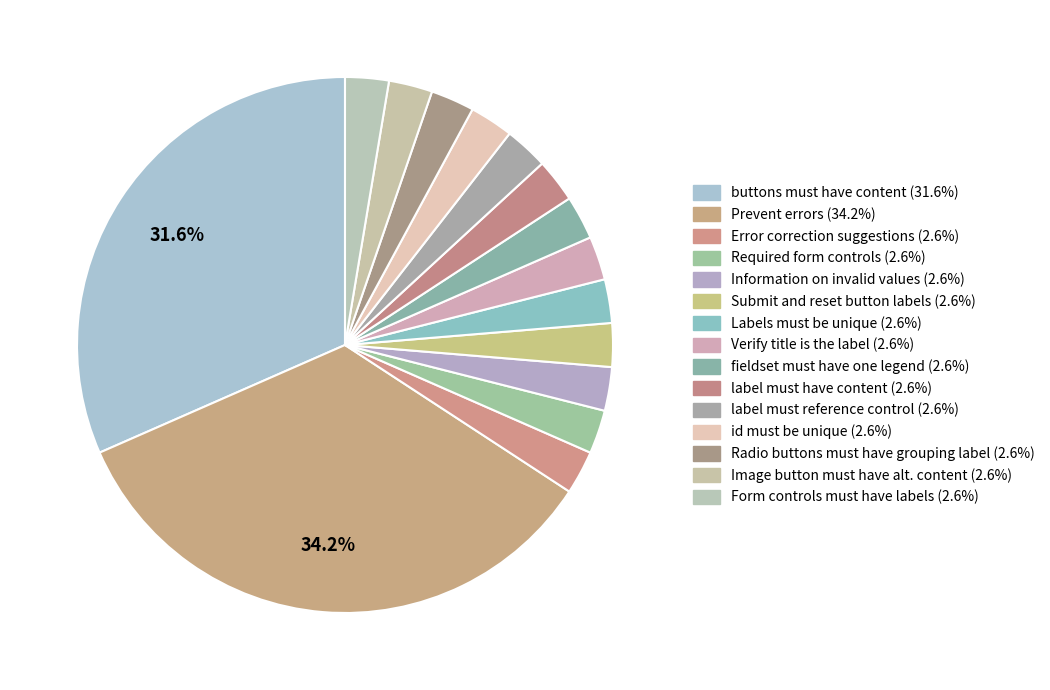

Do Prevent errors and Information on invalid values together represent more than half of the pie?

No